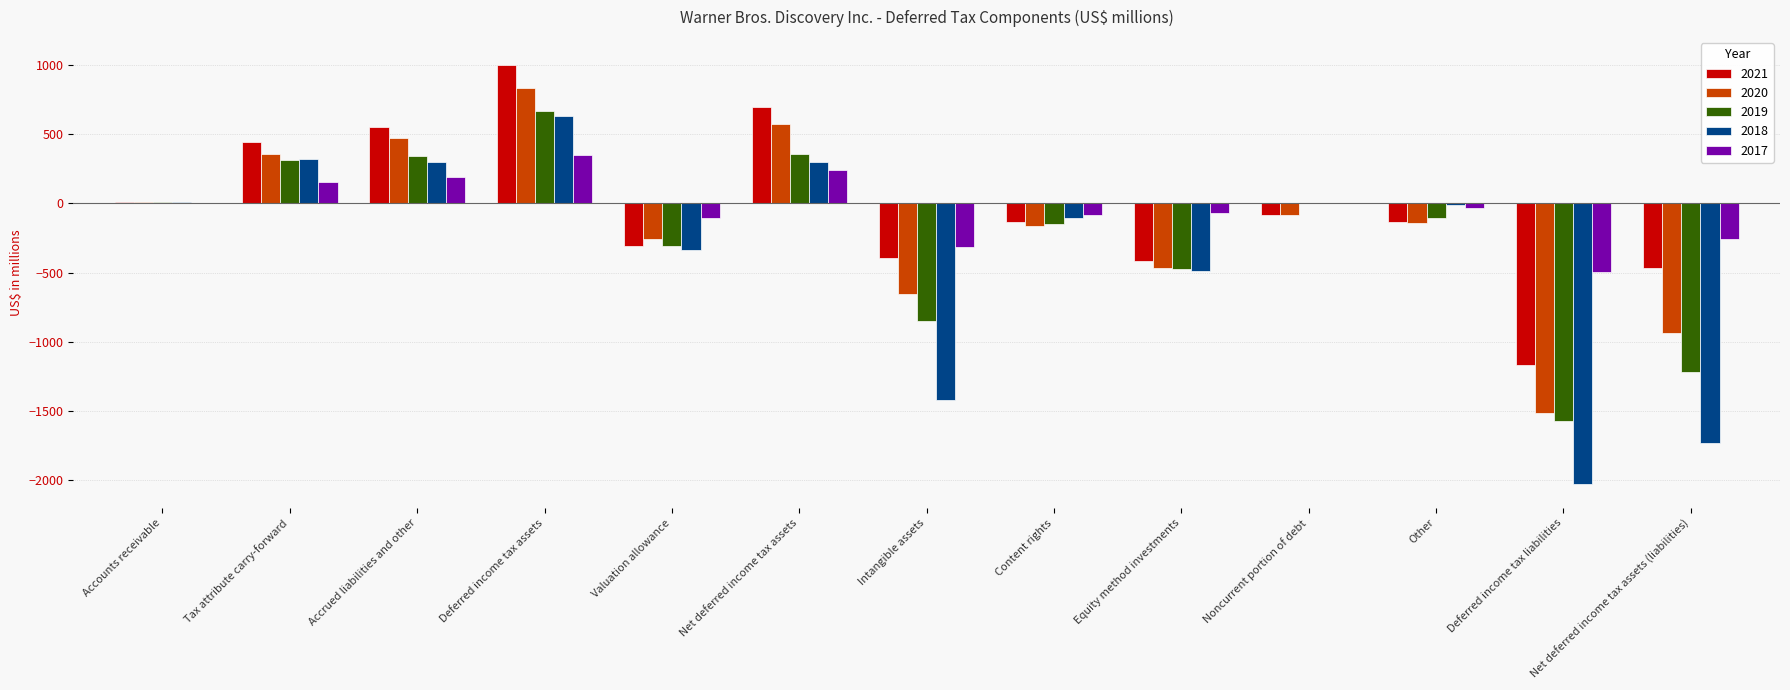

What is the highest value of the 2021 series?

1001